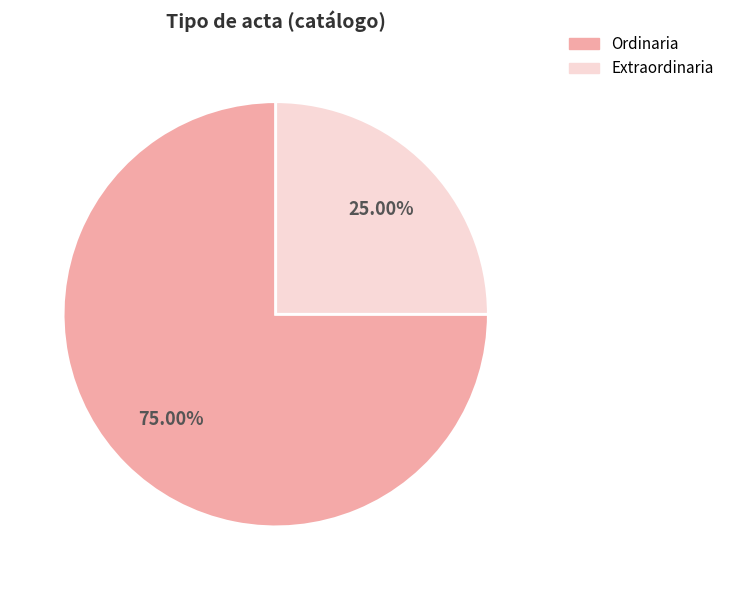

Which slice represents more than half of the pie?

Ordinaria